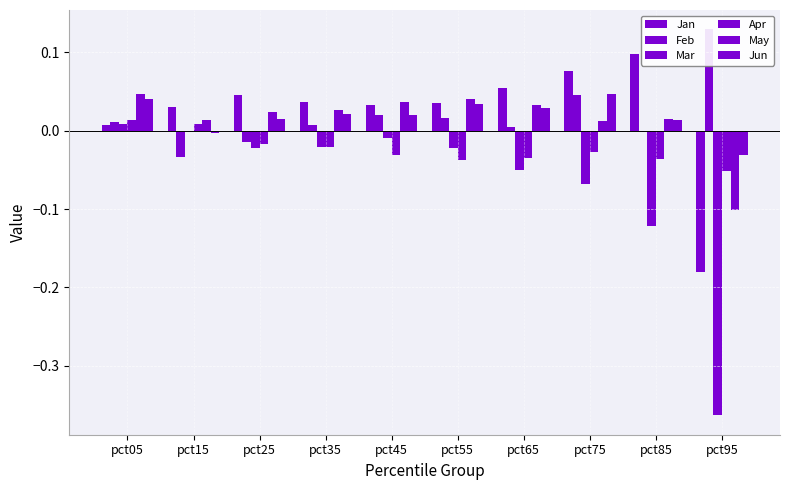

Which series has the largest total across all categories?

Jan